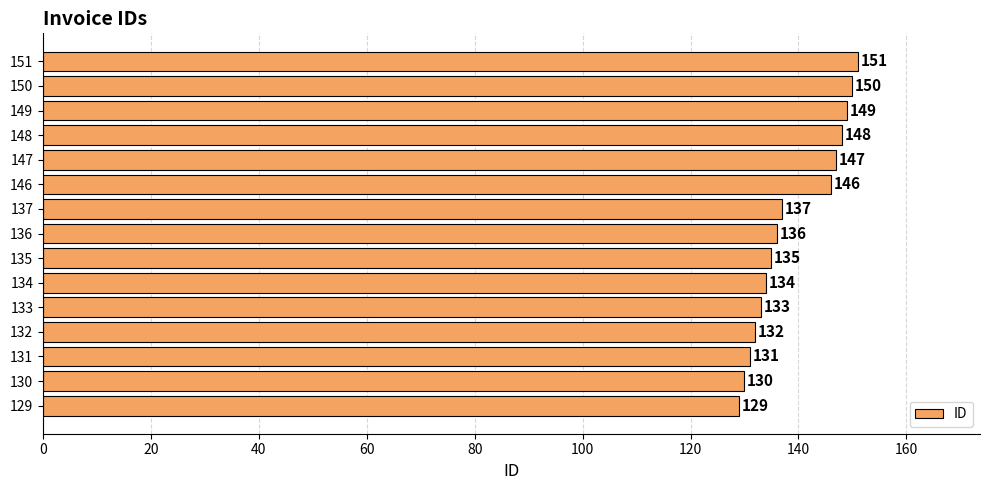

What is the greatest value displayed?

151